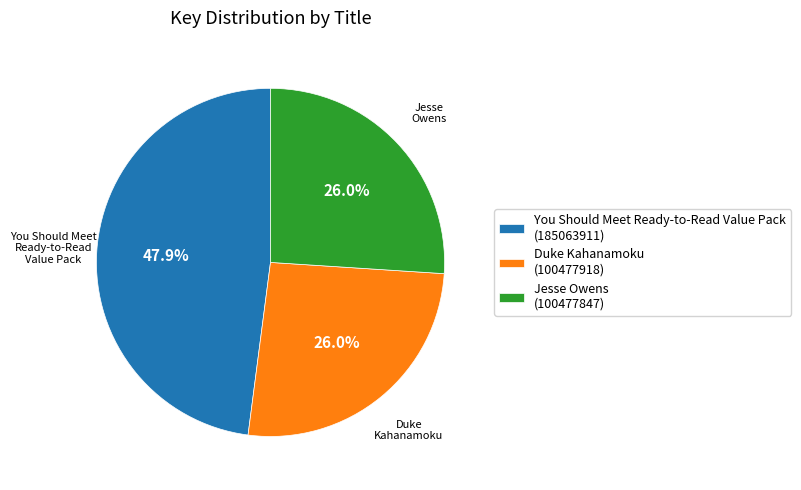

What percentage do Duke Kahanamoku (100477918) and Jesse Owens (100477847) together represent?

52.1%